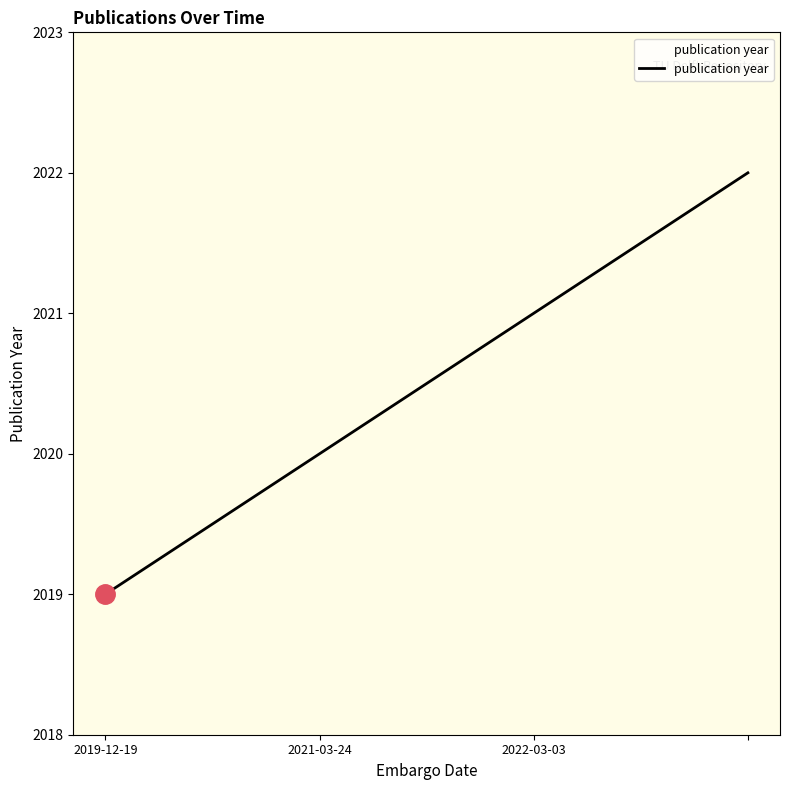

What is the difference between the maximum and minimum values?

3